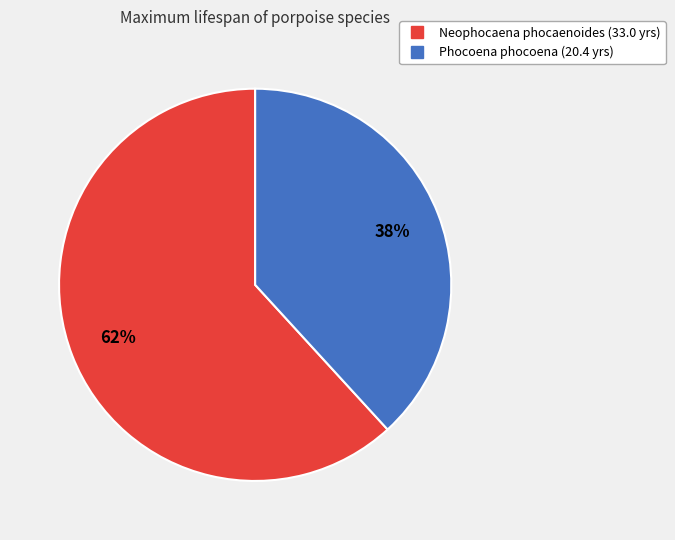

Does any single category account for the majority?

Yes